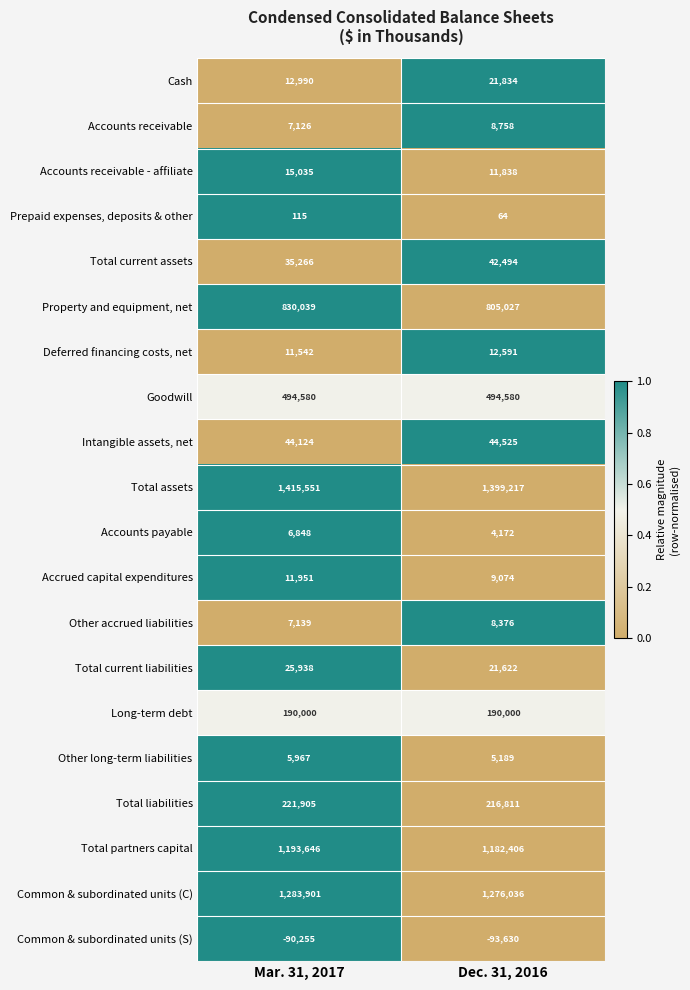

What is the approximate value of Deferred financing costs, net at Mar. 31, 2017?

11542